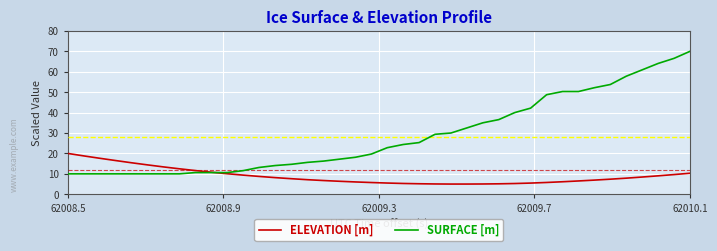

What is the smallest value displayed?

5.0